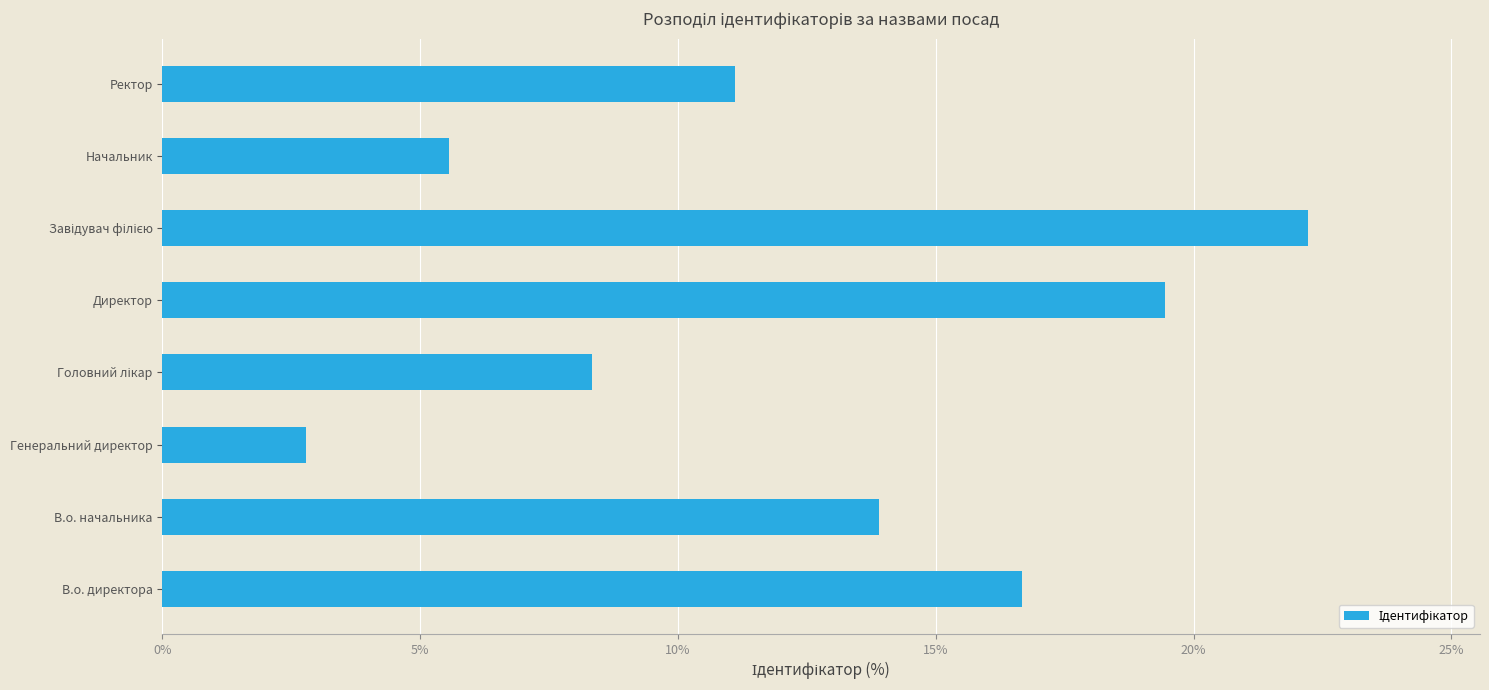

What is the average value?

12.5